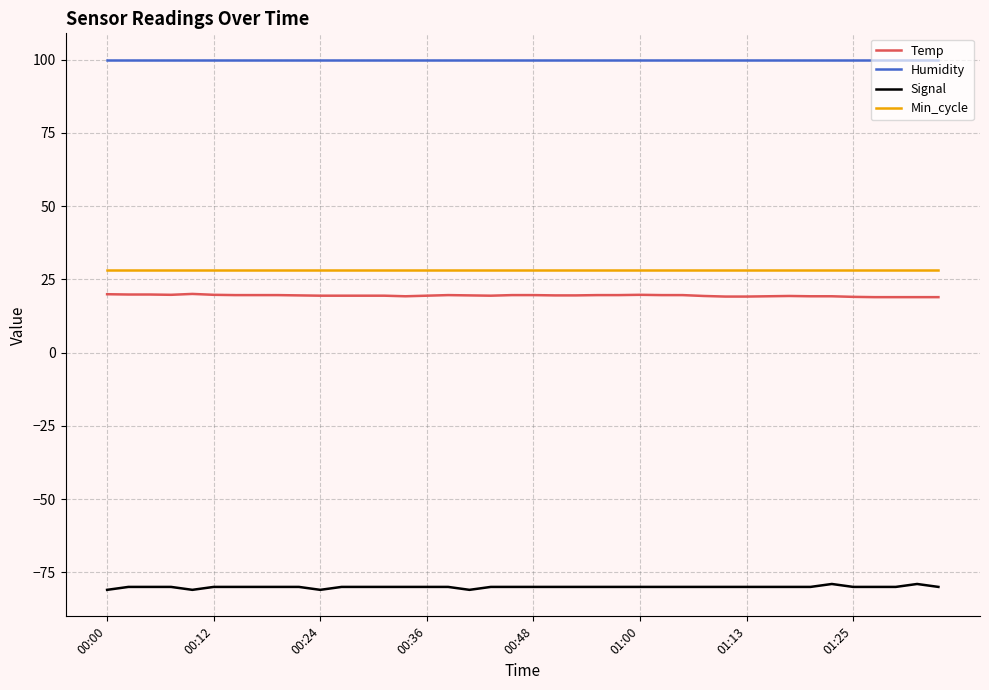

Which series has the largest total across all categories?

Humidity